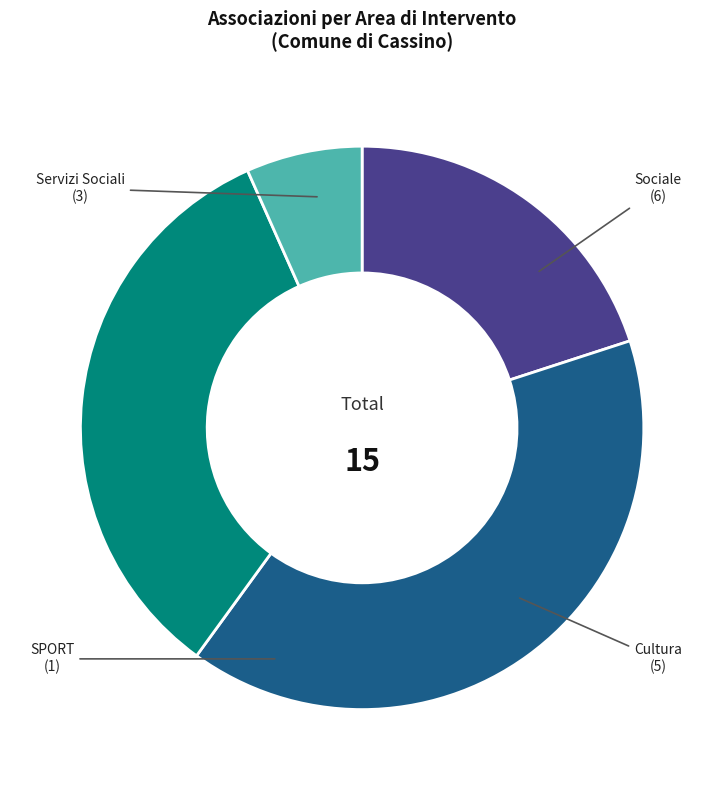

What is the largest slice in the pie chart?

Sociale